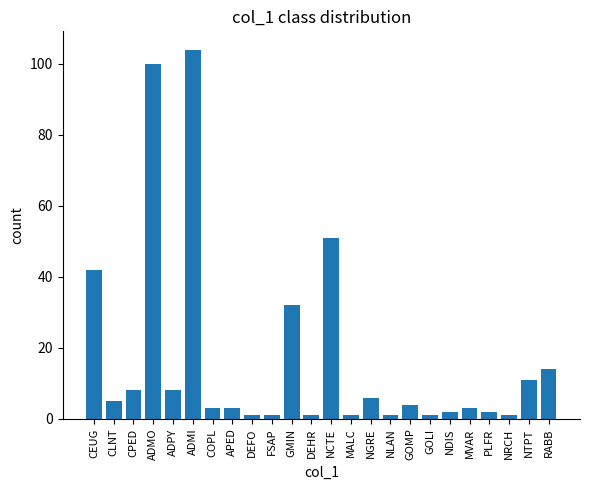

Approximately how many times larger is the value at COPL compared to NTPT?

0.3